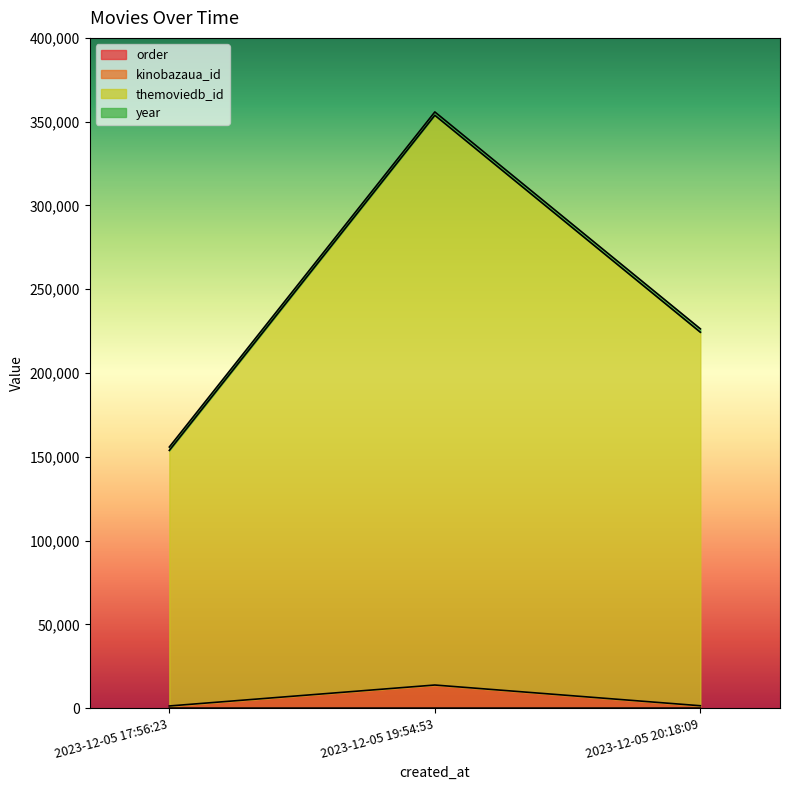

List the series in order of their peak value, lowest first.

order, kinobazaua_id, themoviedb_id, year